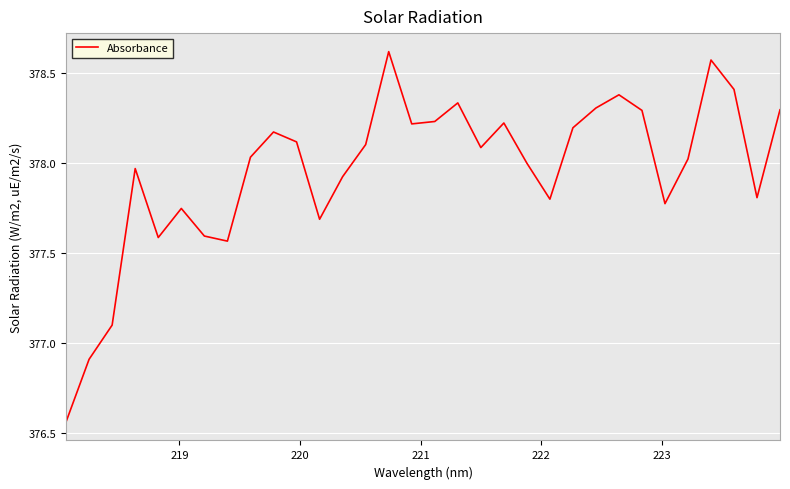

What is the difference between the maximum and second lowest values?

1.7